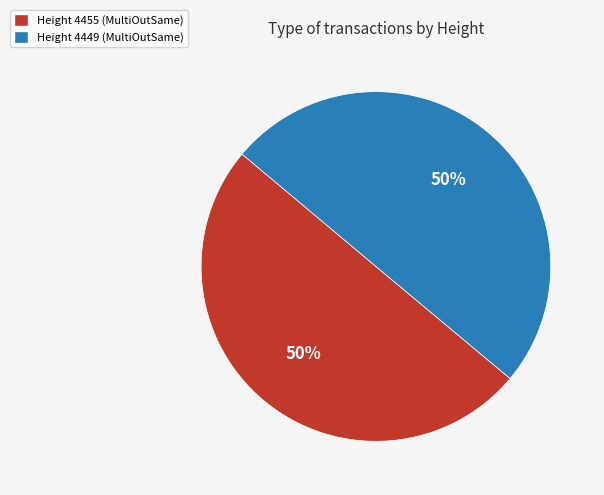

Is it true that Height 4449 (MultiOutSame) is 37% of the pie?

False